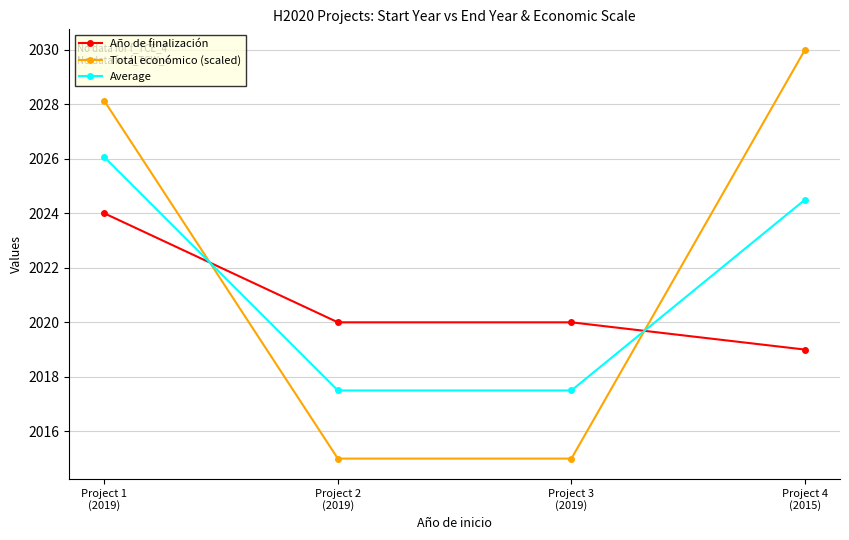

List the series in order of their overall mean, highest first.

Total económico (scaled), Average, Año de finalización